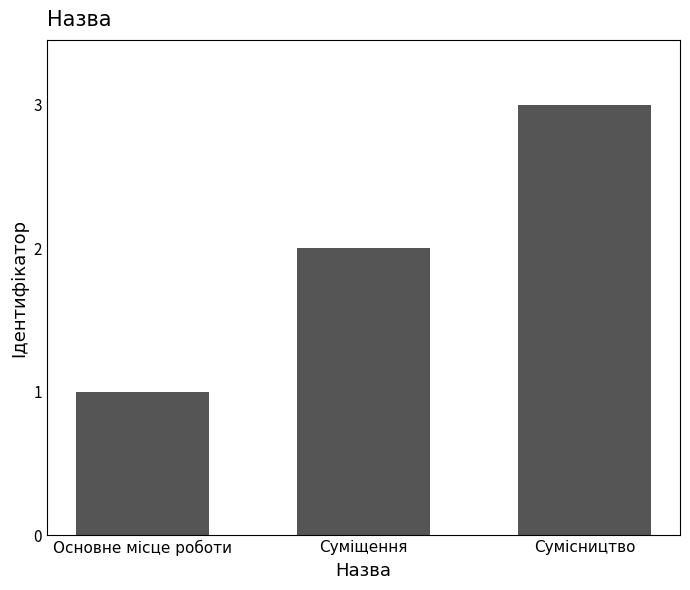

Rank the categories by value from lowest to highest.

Основне місце роботи, Суміщення, Сумісництво